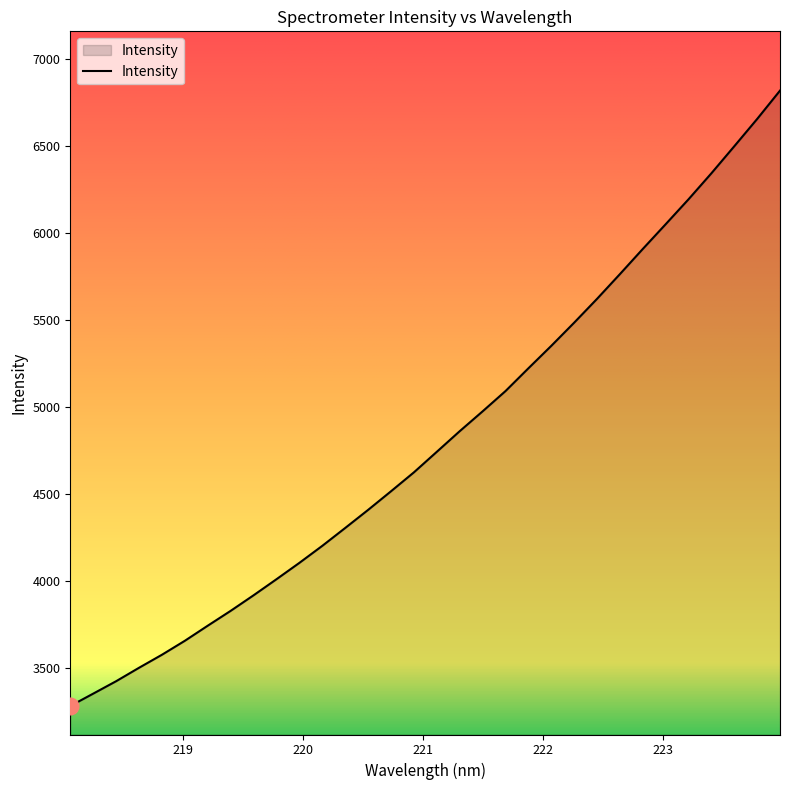

What is the difference between the maximum and minimum values?

3540.1